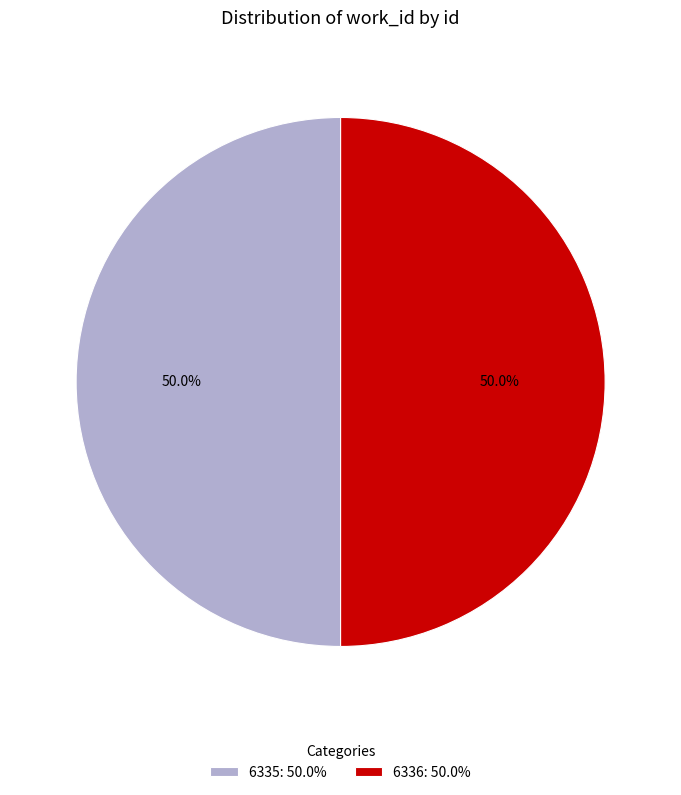

Is the sum of 6336 and 6335 greater than half?

Yes